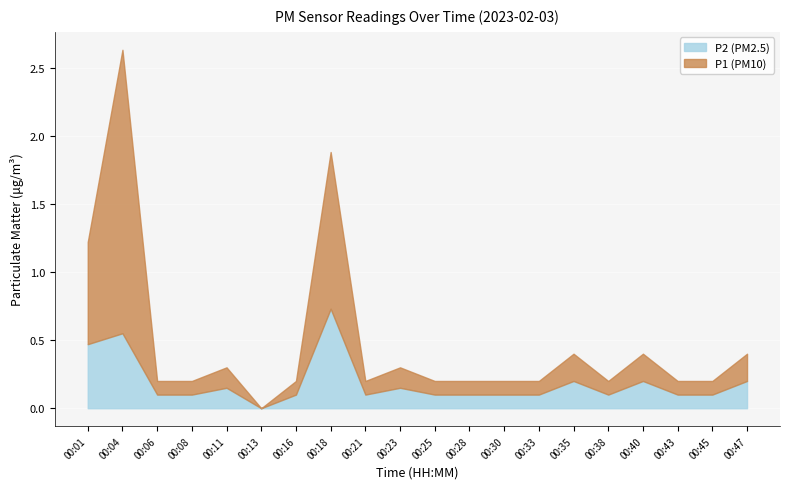

How many interior local valleys does the P1 series have?

3